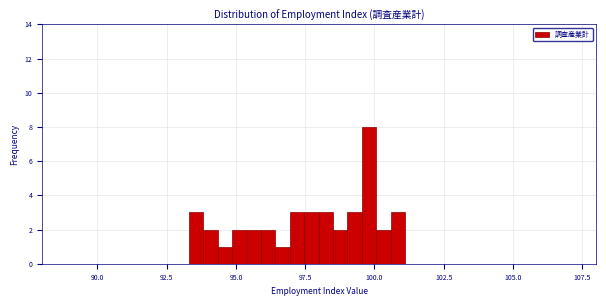

Read against the x-axis, roughly where is the centre of the tallest bar?

100.0